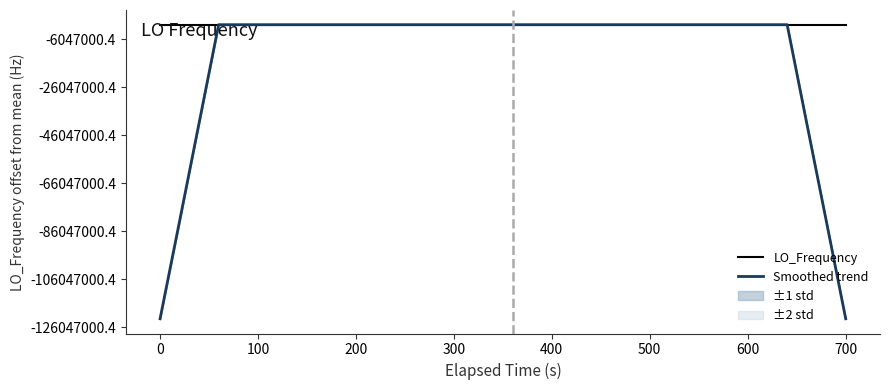

Which series ends up on top after the final intersection of LO_Frequency and Smoothed trend?

LO_Frequency